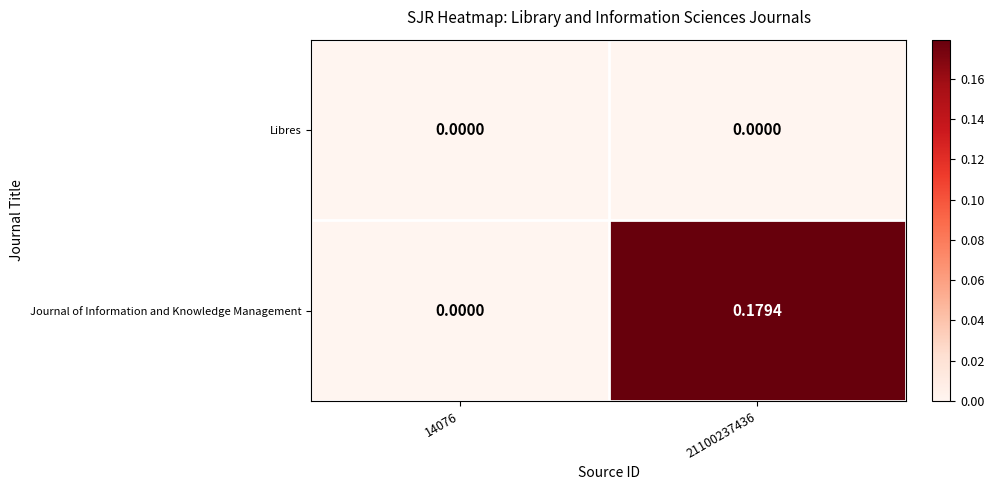

Which series changed the most between 14076 and 21100237436?

Journal of Information and Knowledge Management